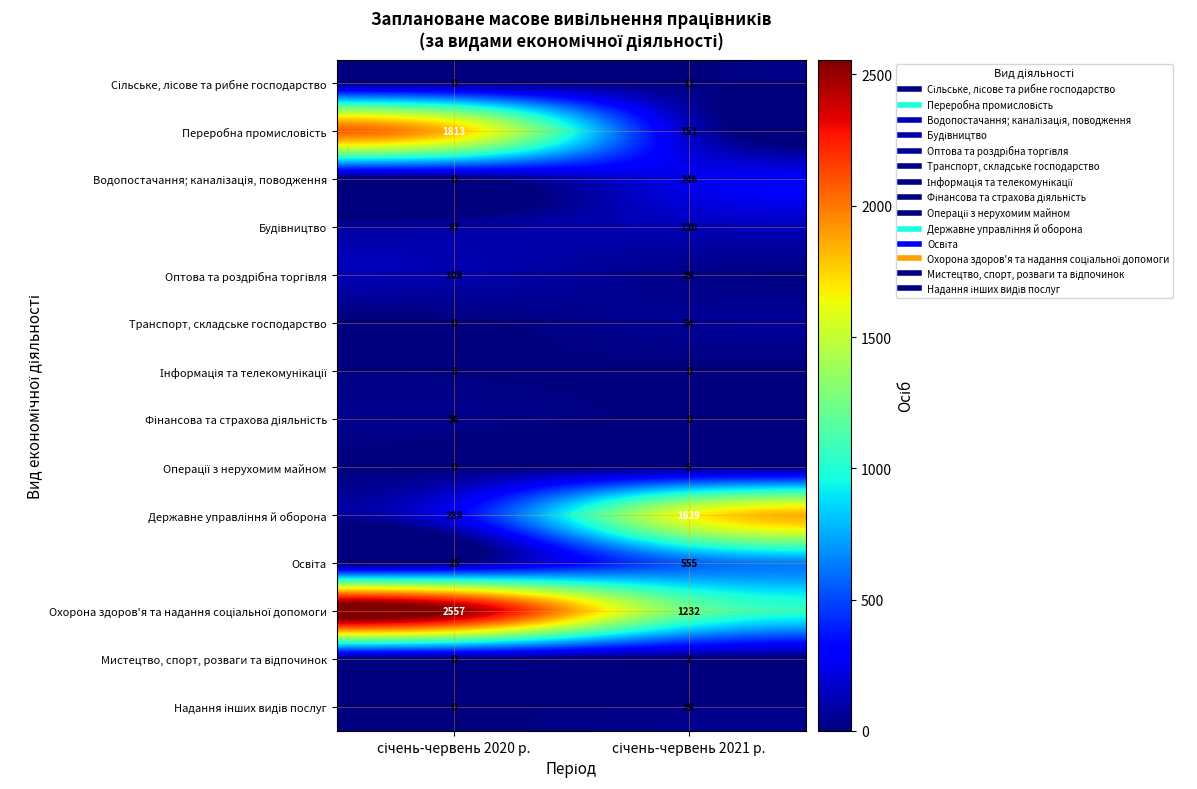

What is the greatest value displayed?

2557